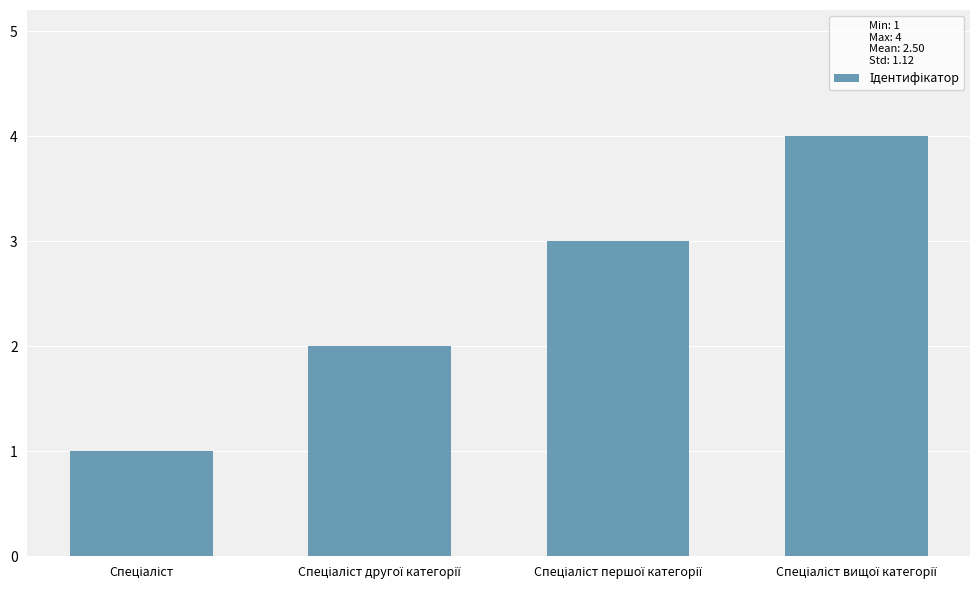

What is the maximum value shown in the chart?

4